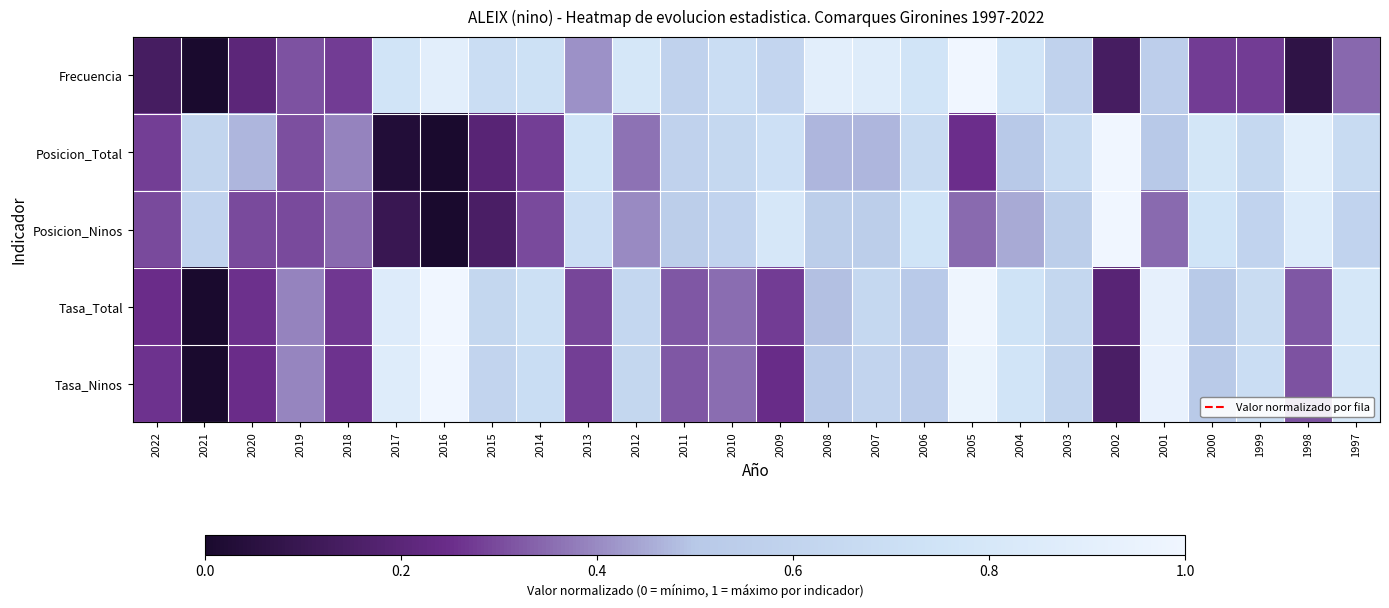

Reading left to right, what are all the values shown in this chart?

Frecuencia: 2022=0.1	2021=0.0	2020=0.2	2019=0.3	2018=0.3	2017=0.8	2016=0.9	2015=0.7	2014=0.7	2013=0.4	2012=0.8	2011=0.6	2010=0.7	2009=0.6	2008=0.9	2007=0.9	2006=0.8	2005=1.0	2004=0.8	2003=0.6	2002=0.1	2001=0.6	2000=0.3	1999=0.3	1998=0.1	1997=0.3
Posicion_Total: 2022=0.3	2021=0.6	2020=0.5	2019=0.3	2018=0.4	2017=0.0	2016=0.0	2015=0.2	2014=0.3	2013=0.8	2012=0.4	2011=0.6	2010=0.6	2009=0.7	2008=0.5	2007=0.5	2006=0.7	2005=0.2	2004=0.5	2003=0.7	2002=1.0	2001=0.5	2000=0.8	1999=0.6	1998=0.9	1997=0.7
Posicion_Ninos: 2022=0.3	2021=0.6	2020=0.3	2019=0.3	2018=0.3	2017=0.1	2016=0.0	2015=0.1	2014=0.3	2013=0.7	2012=0.4	2011=0.6	2010=0.6	2009=0.8	2008=0.6	2007=0.6	2006=0.8	2005=0.3	2004=0.5	2003=0.6	2002=1.0	2001=0.3	2000=0.8	1999=0.6	1998=0.8	1997=0.6
Tasa_Total: 2022=0.2	2021=0.0	2020=0.3	2019=0.4	2018=0.3	2017=0.9	2016=1.0	2015=0.6	2014=0.7	2013=0.3	2012=0.6	2011=0.3	2010=0.4	2009=0.3	2008=0.5	2007=0.6	2006=0.5	2005=1.0	2004=0.7	2003=0.6	2002=0.2	2001=0.9	2000=0.5	1999=0.7	1998=0.3	1997=0.8
Tasa_Ninos: 2022=0.3	2021=0.0	2020=0.2	2019=0.4	2018=0.3	2017=0.9	2016=1.0	2015=0.6	2014=0.7	2013=0.3	2012=0.6	2011=0.3	2010=0.4	2009=0.2	2008=0.5	2007=0.6	2006=0.5	2005=1.0	2004=0.8	2003=0.6	2002=0.2	2001=0.9	2000=0.5	1999=0.7	1998=0.3	1997=0.8